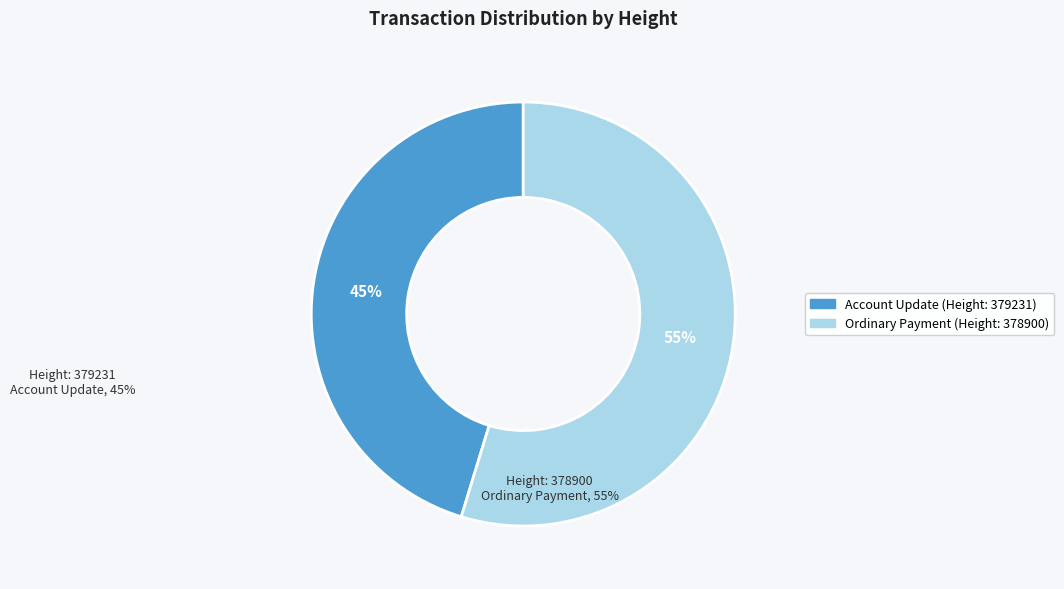

Do Ordinary Payment and Account Update together represent more than half of the pie?

Yes